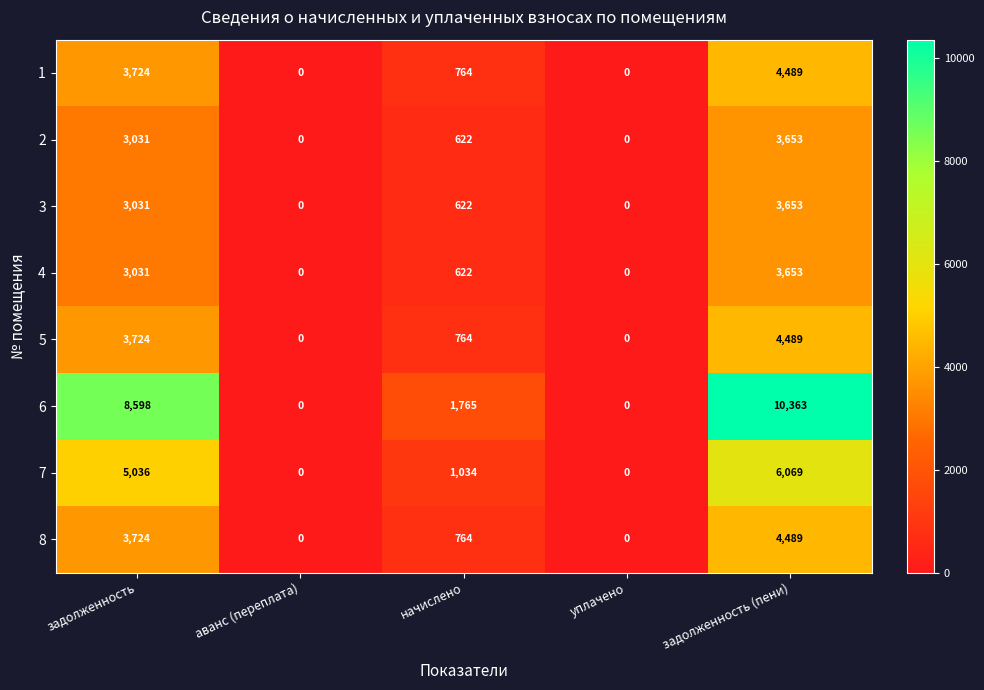

What is the difference between the maximum and minimum values in the 5 series?

4489